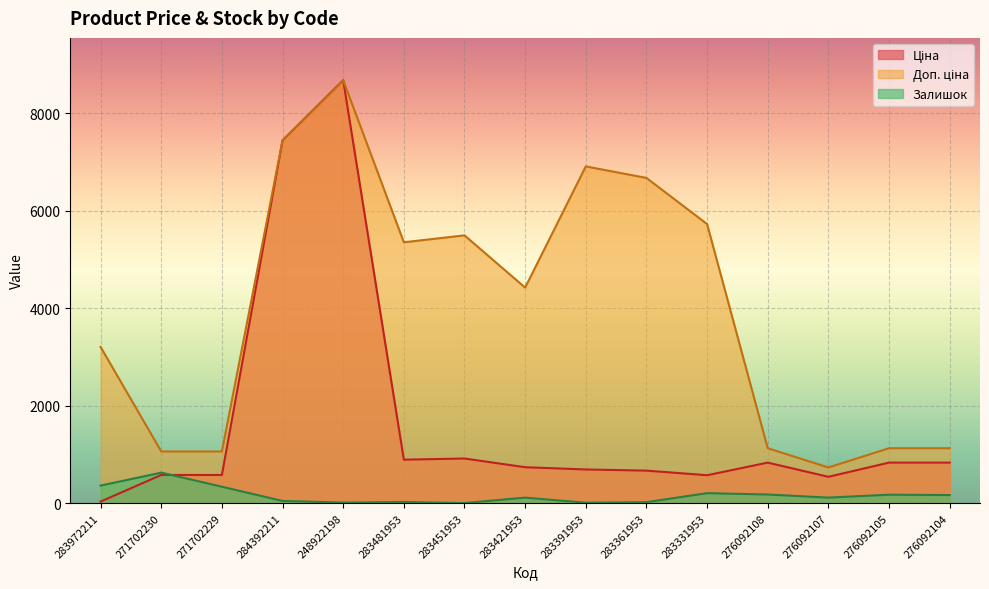

True or false: Залишок has a value of 9.0 at 283391953.

True